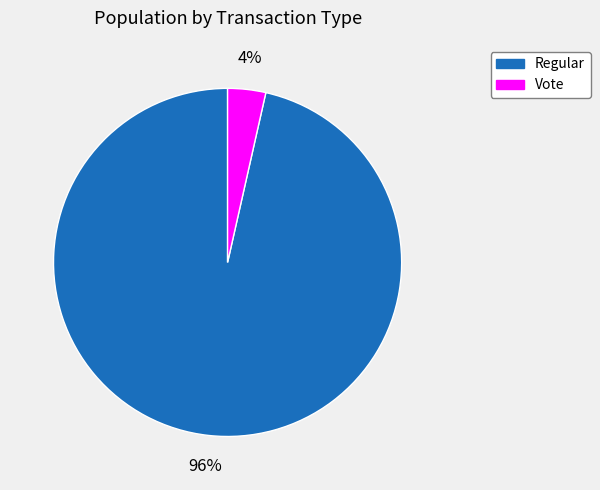

The Regular slice represents 96% of the pie. True or false?

True